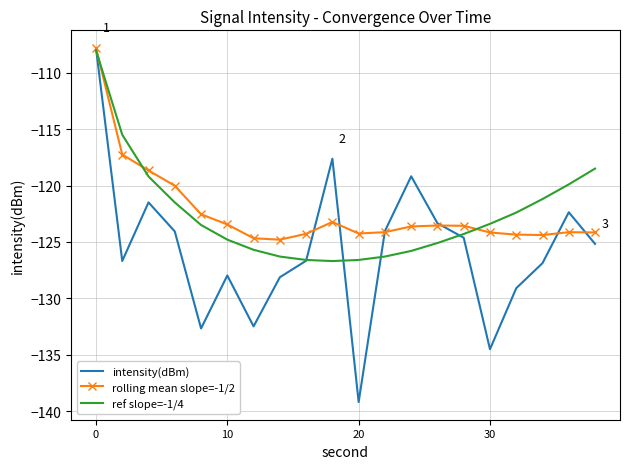

Which series has the widest spread of values?

intensity(dBm)